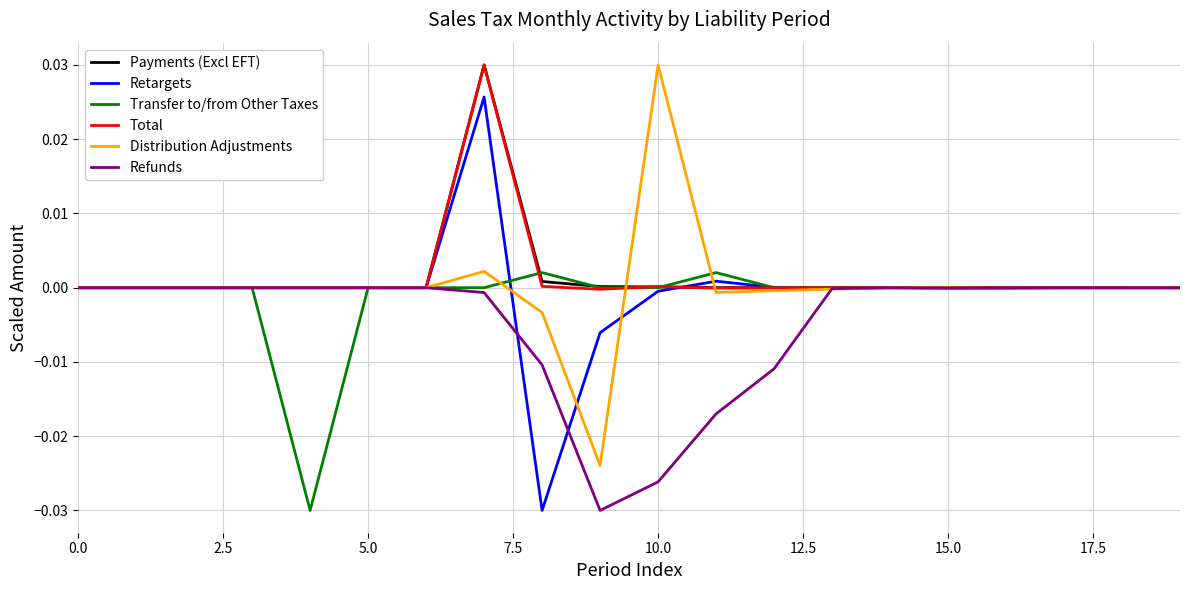

What are all the series names shown in the legend?

Payments (Excl EFT), Retargets, Transfer to/from Other Taxes, Total, Distribution Adjustments, Refunds